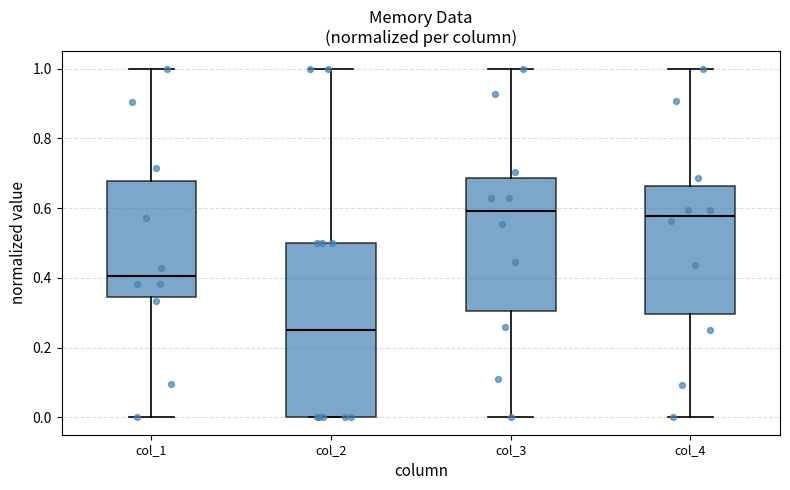

Where does the lower whisker of the box for col_3 end on the y-axis? The values are not printed on the chart, so give them approximately, as read against the axis.

0.00